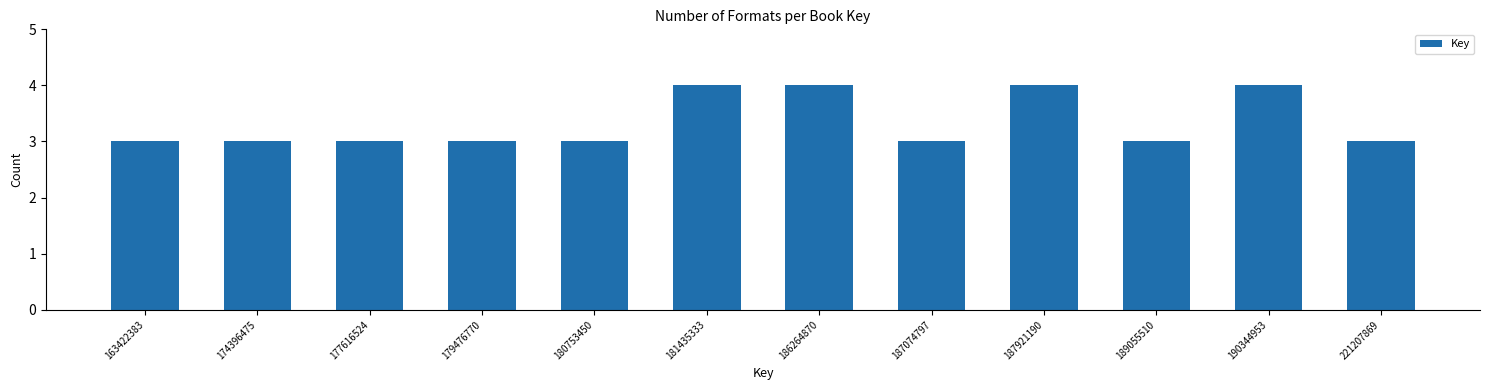

Reading left to right, extract all data points from this chart.

3	3	3	3	3	4	4	3	4	3	4	3